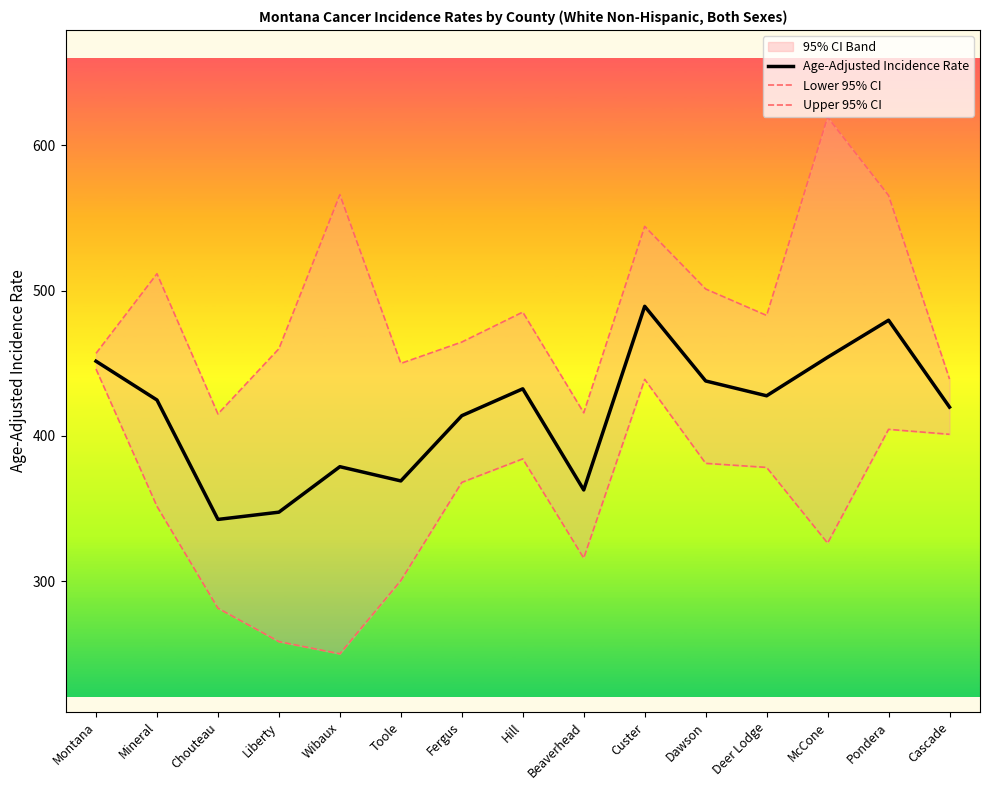

At which category is the sum across all series the highest?

Custer